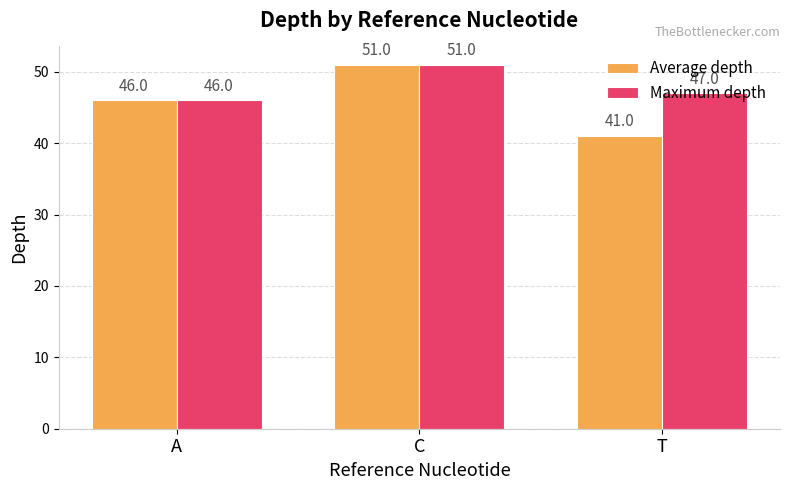

True or false: Average depth has a value of 41 at T.

True